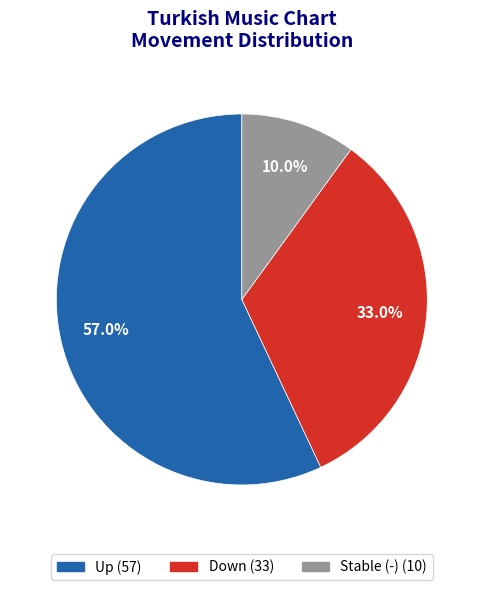

Is there a majority slice in this chart?

Yes